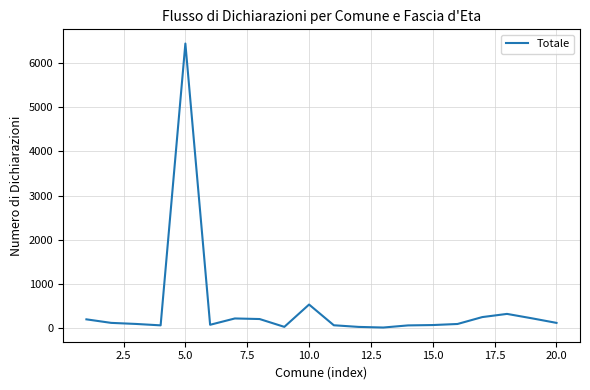

What is the difference between the maximum and minimum values?

6423